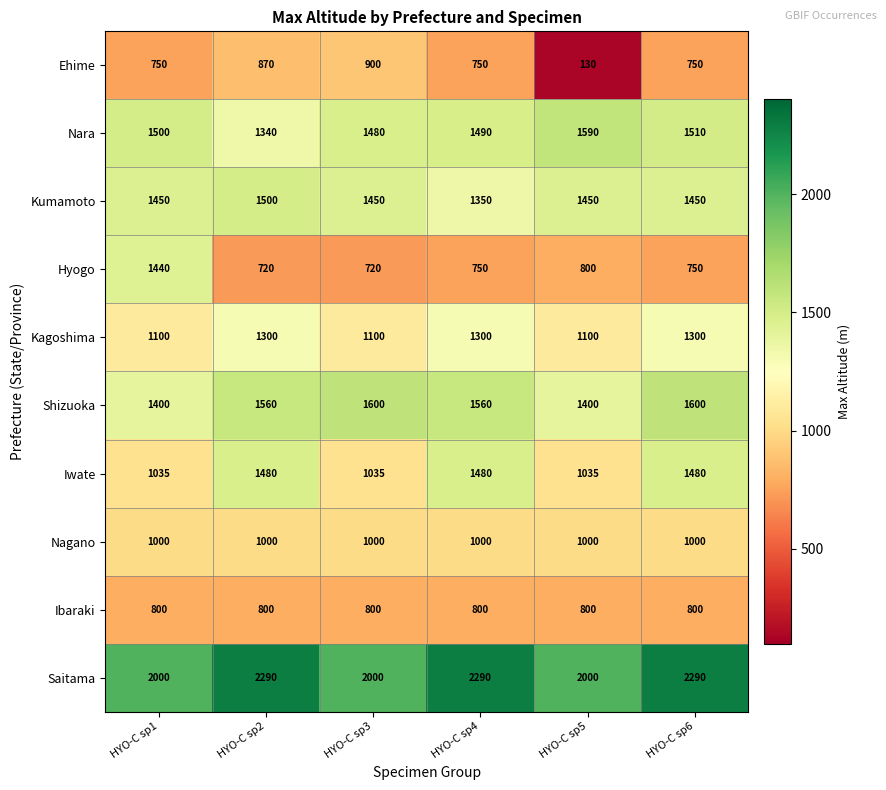

Between HYO-C sp4 and HYO-C sp6, which series saw the biggest shift?

Kumamoto